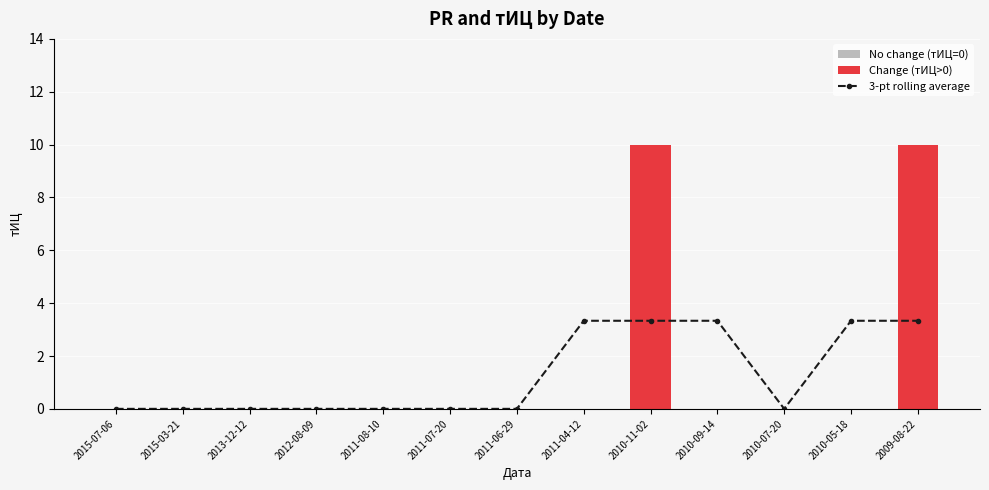

At which label does тИЦ reach its minimum?

2015-07-06